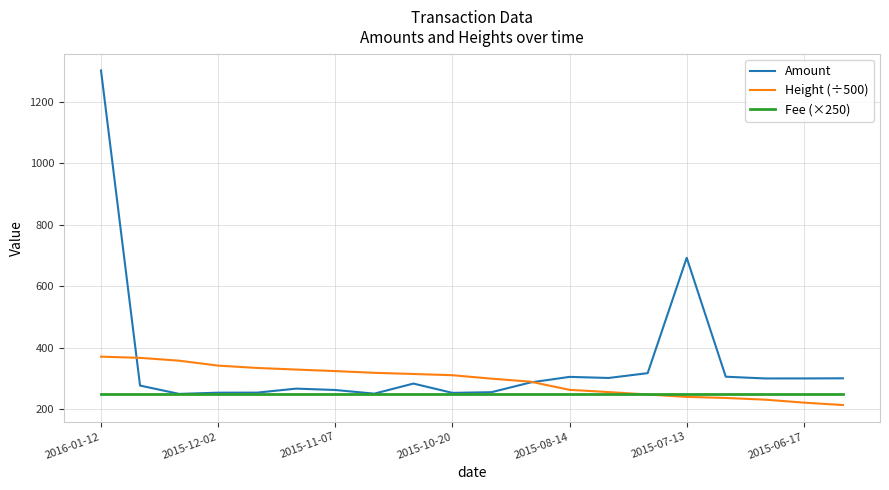

Which series has the widest spread of values?

Amount